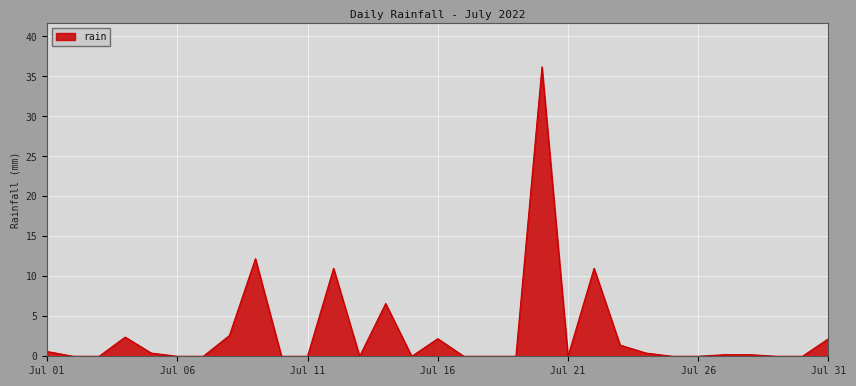

What is the difference between the maximum and minimum values?

36.2